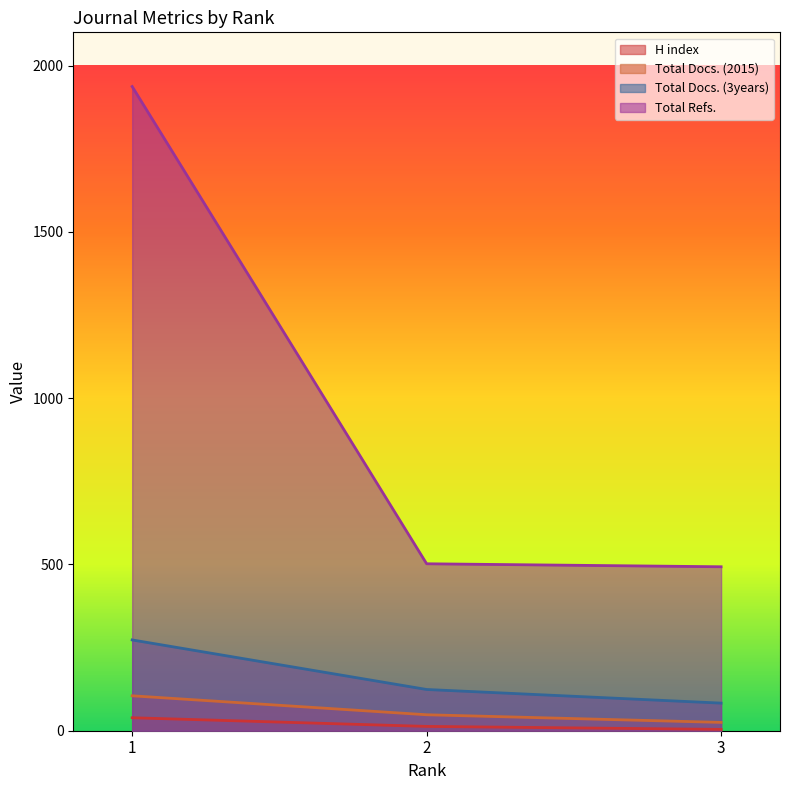

How many series are shown in this chart?

4